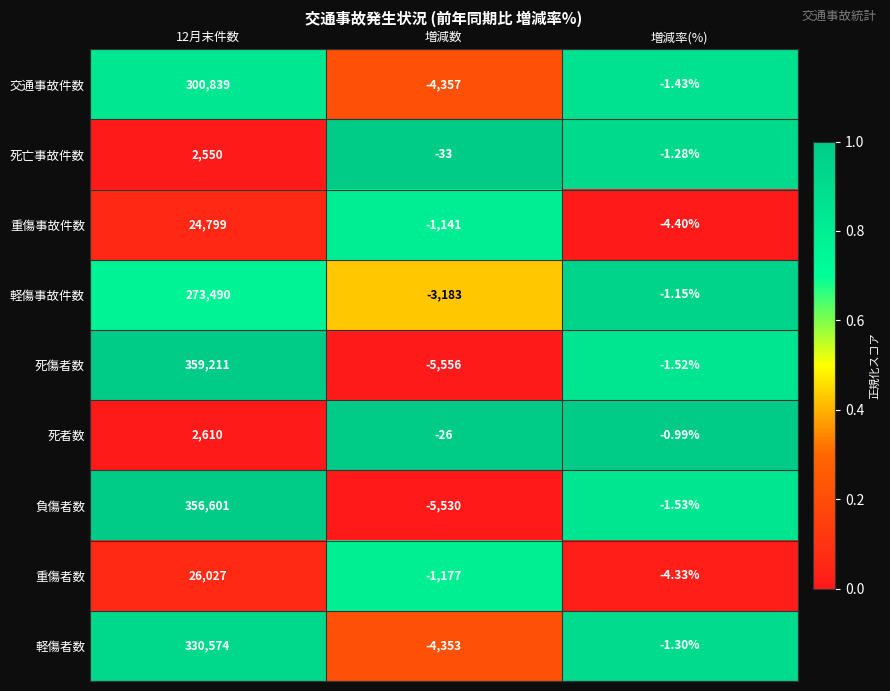

List the series in order of their peak value, highest first.

死傷者数, 負傷者数, 軽傷者数, 交通事故件数, 軽傷事故件数, 重傷者数, 重傷事故件数, 死者数, 死亡事故件数